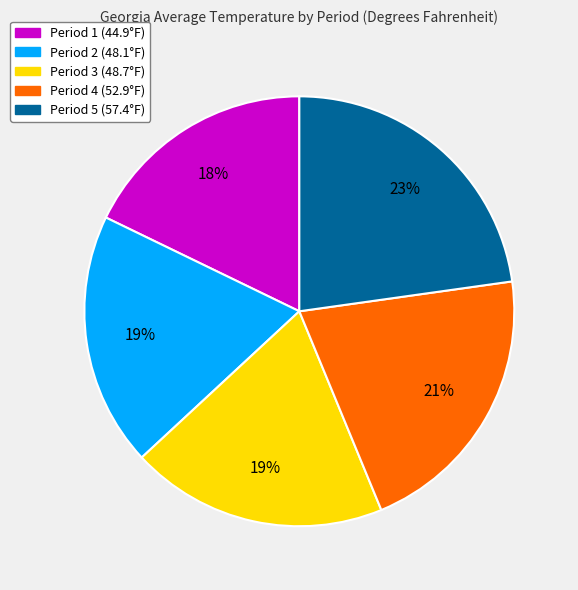

To the nearest percent, what portion does Period 1 represent?

18%